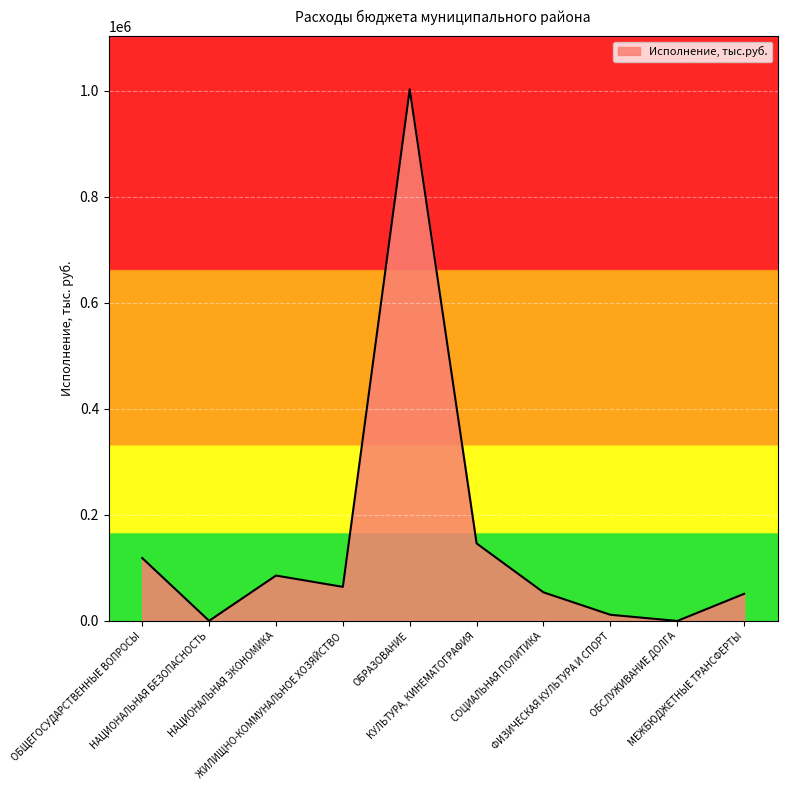

Does the chart have visible grid lines?

Yes